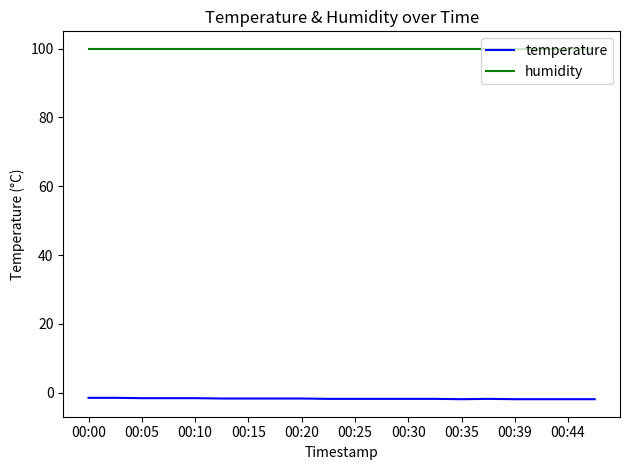

What is the minimum value for humidity?

99.9